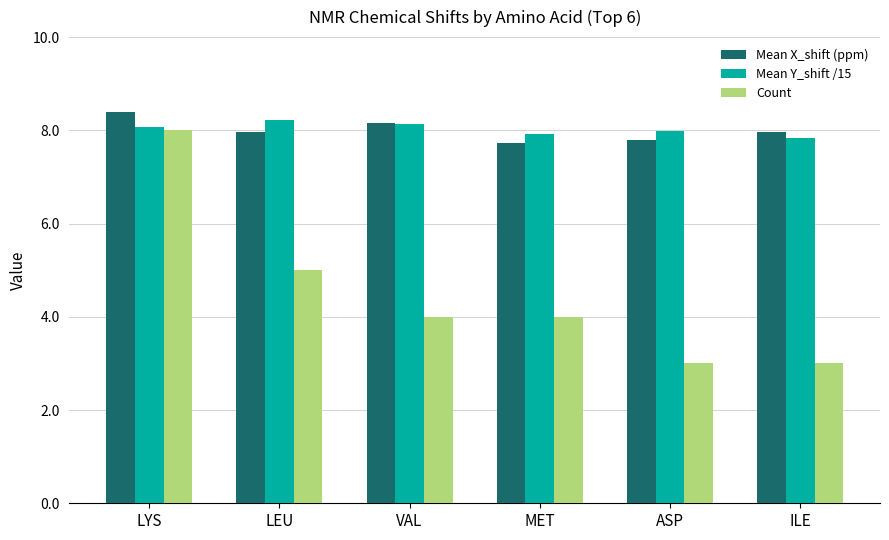

Reading left to right, transcribe all the data shown in this chart.

Mean X_shift (ppm): LYS=8.4	LEU=8.0	VAL=8.2	MET=7.7	ASP=7.8	ILE=8.0
Mean Y_shift /15: LYS=8.1	LEU=8.2	VAL=8.1	MET=7.9	ASP=8.0	ILE=7.8
Count: LYS=8.0	LEU=5.0	VAL=4.0	MET=4.0	ASP=3.0	ILE=3.0